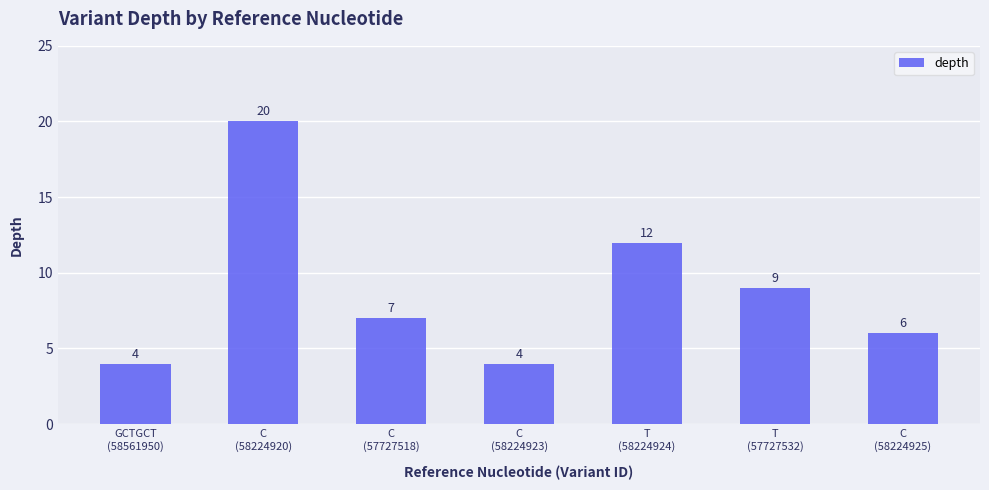

What is the average value?

9